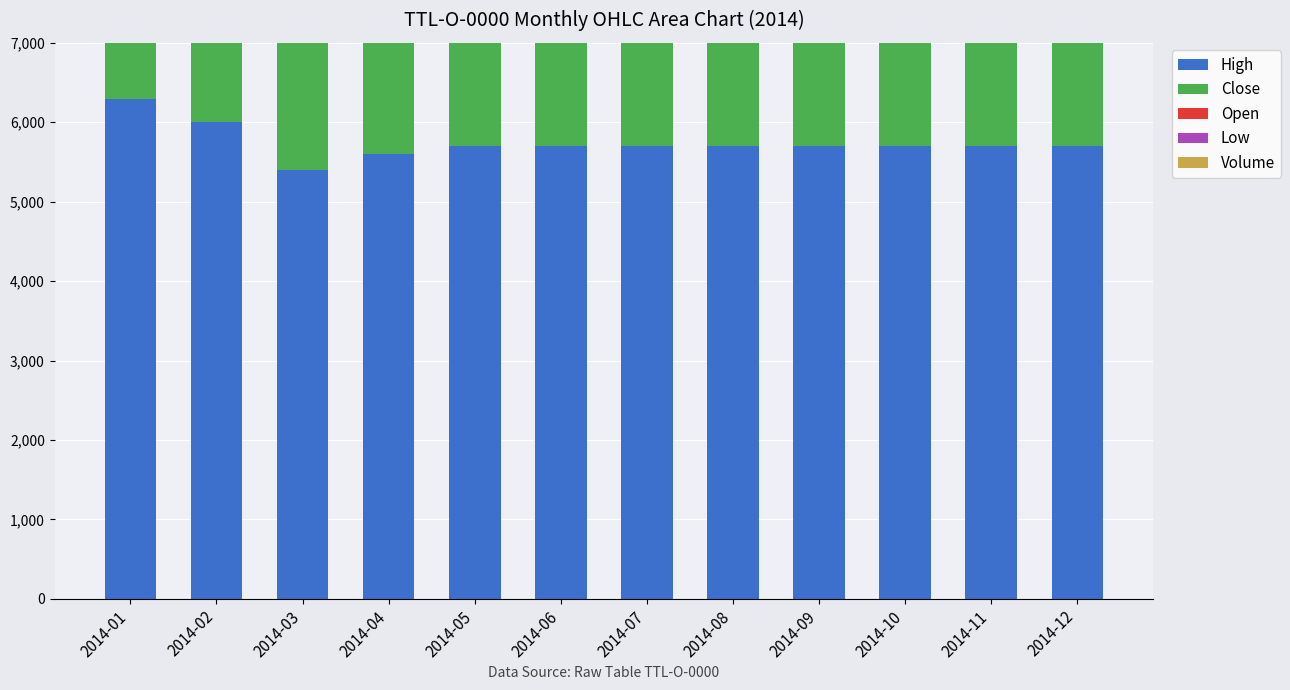

What is the total value across all series at 2014-09?

21300